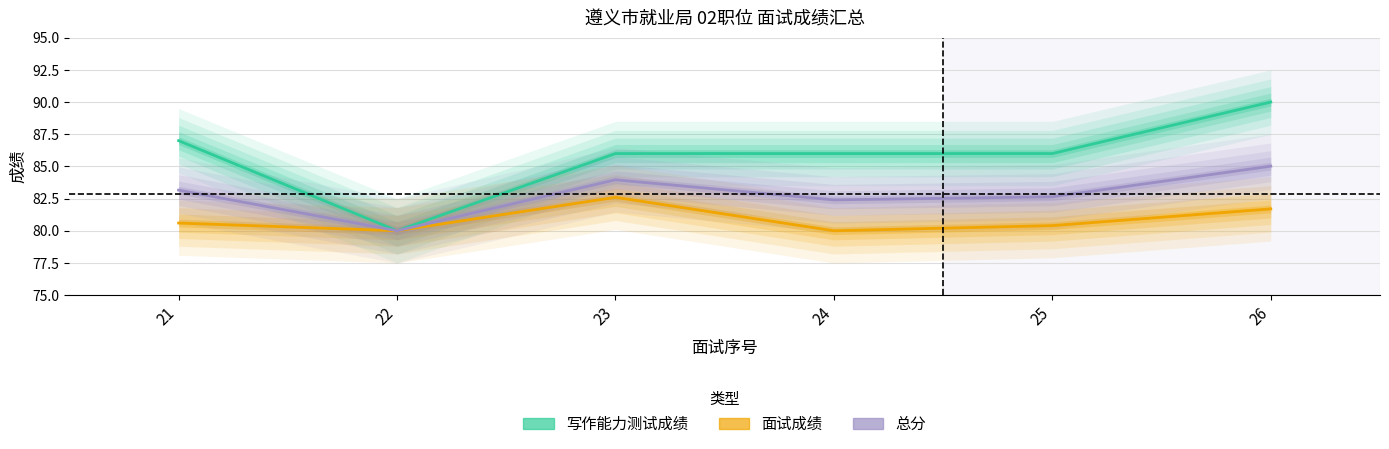

Which series changed the most between 22 and 24?

写作能力测试成绩